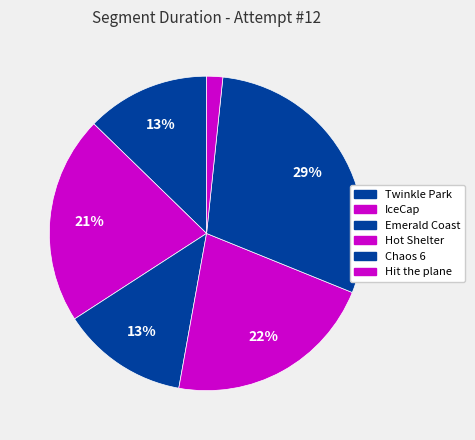

What percentage is the IceCap slice, to the nearest percent?

21%